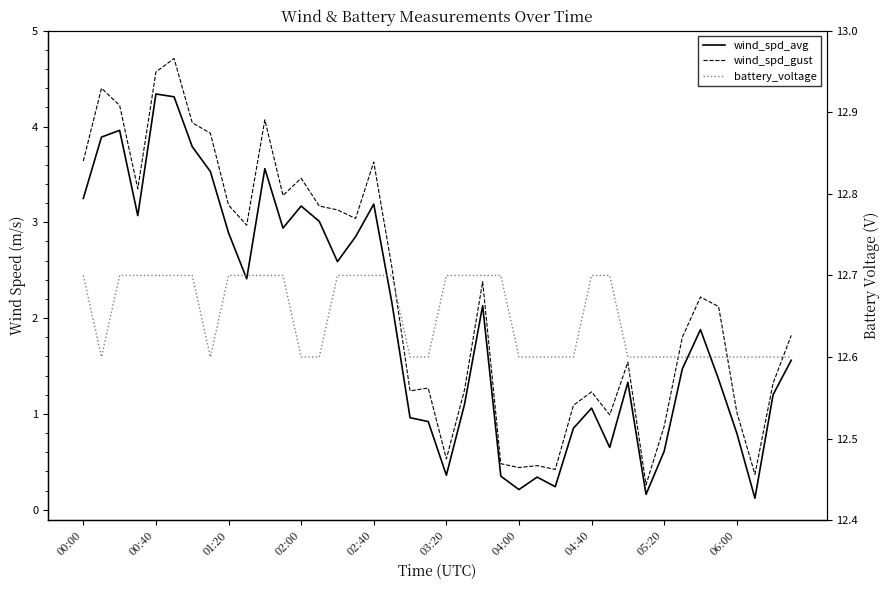

How many lines are shown in the chart?

3